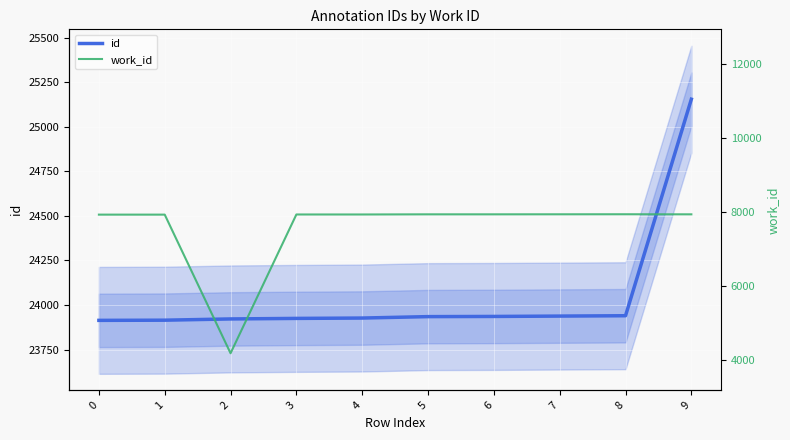

What is the maximum value for work_id?

7931